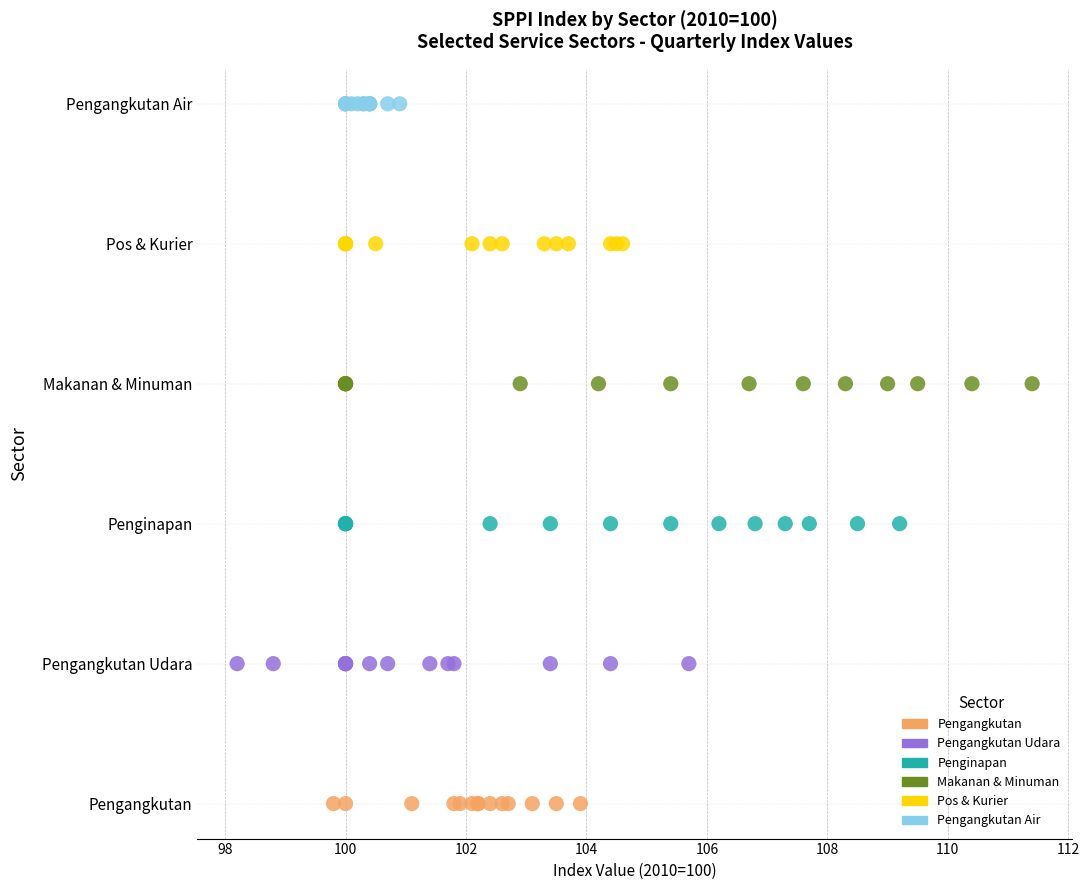

What are all the series names shown in the legend?

Pengangkutan, Pengangkutan Udara, Penginapan, Makanan & Minuman, Pos & Kurier, Pengangkutan Air